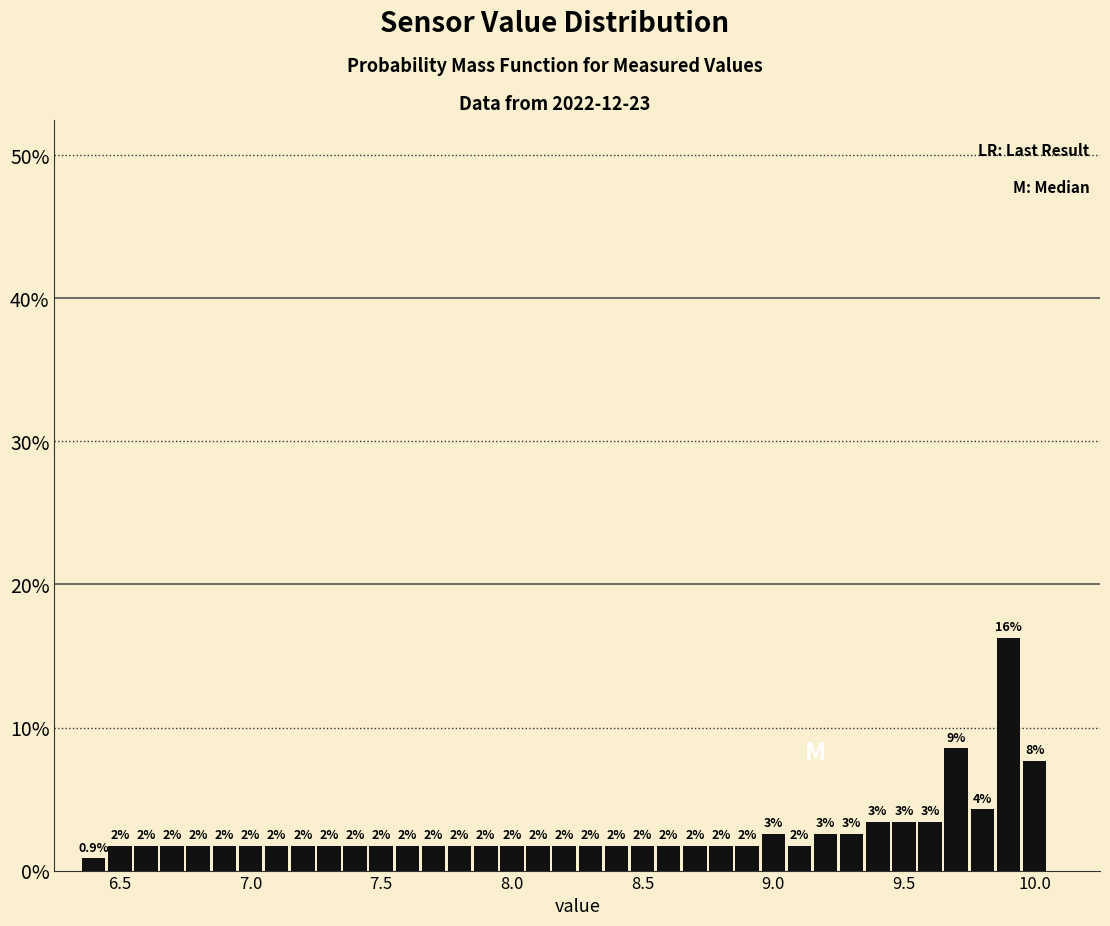

Read against the x-axis, roughly where is the centre of the tallest bar?

9.90